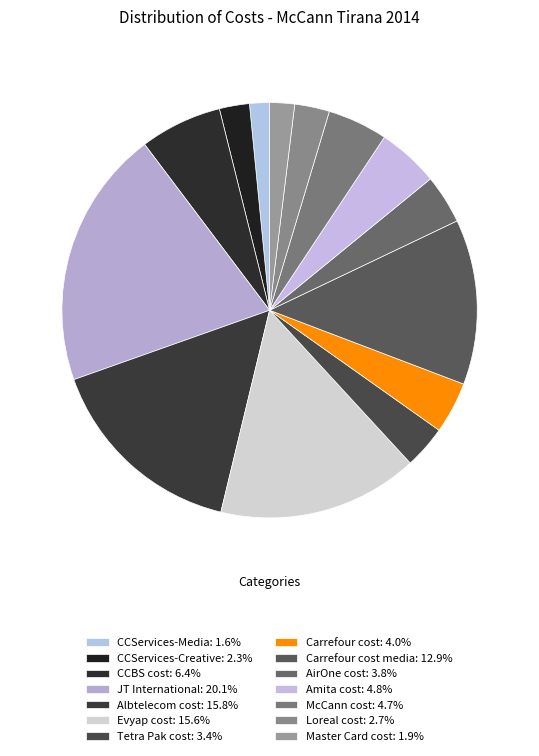

Count the number of slices in the pie.

14